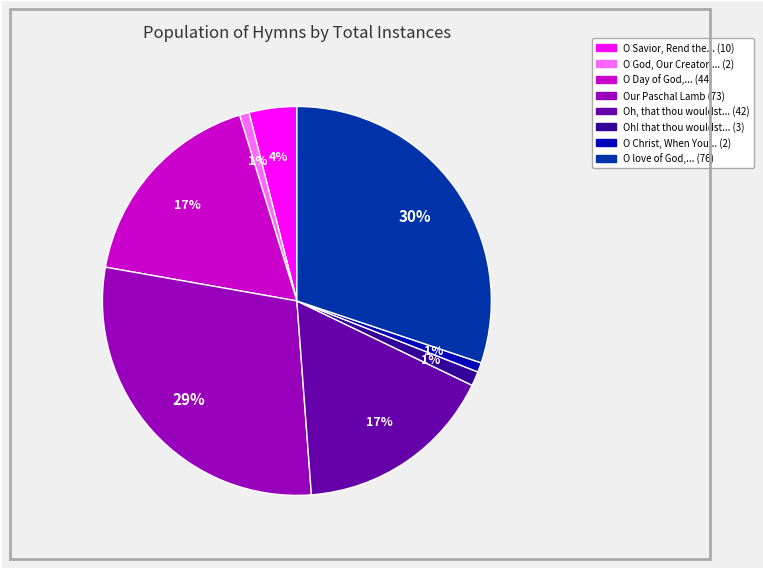

Does any single category account for the majority?

No